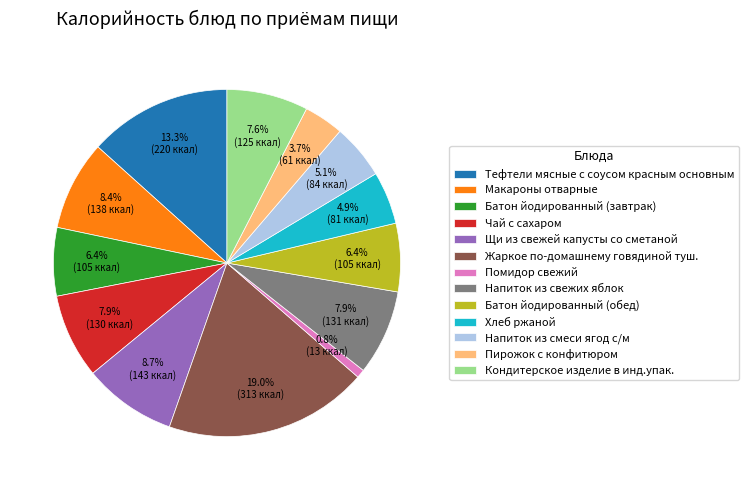

Combined, do Батон йодированный (обед) and Помидор свежий account for over 50%?

No